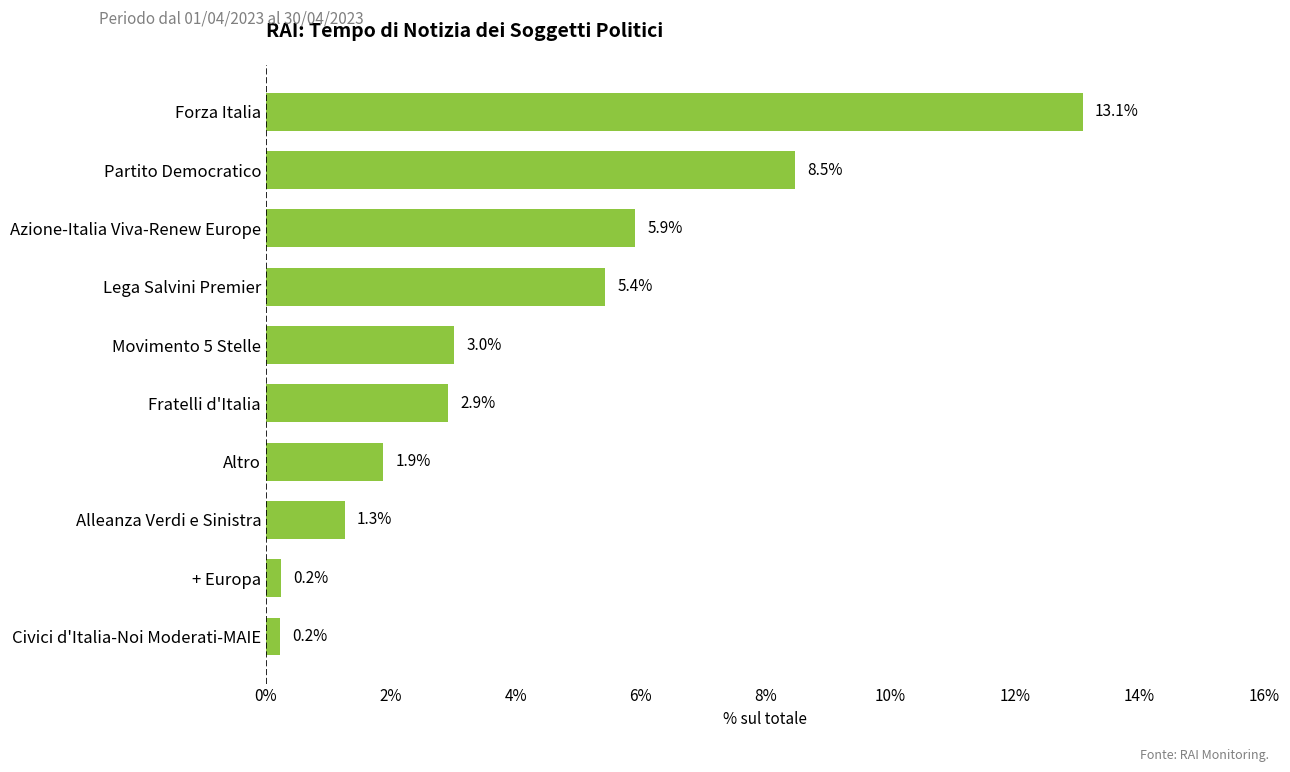

Where is the data nearest to the value 6?

Azione-Italia Viva-Renew Europe